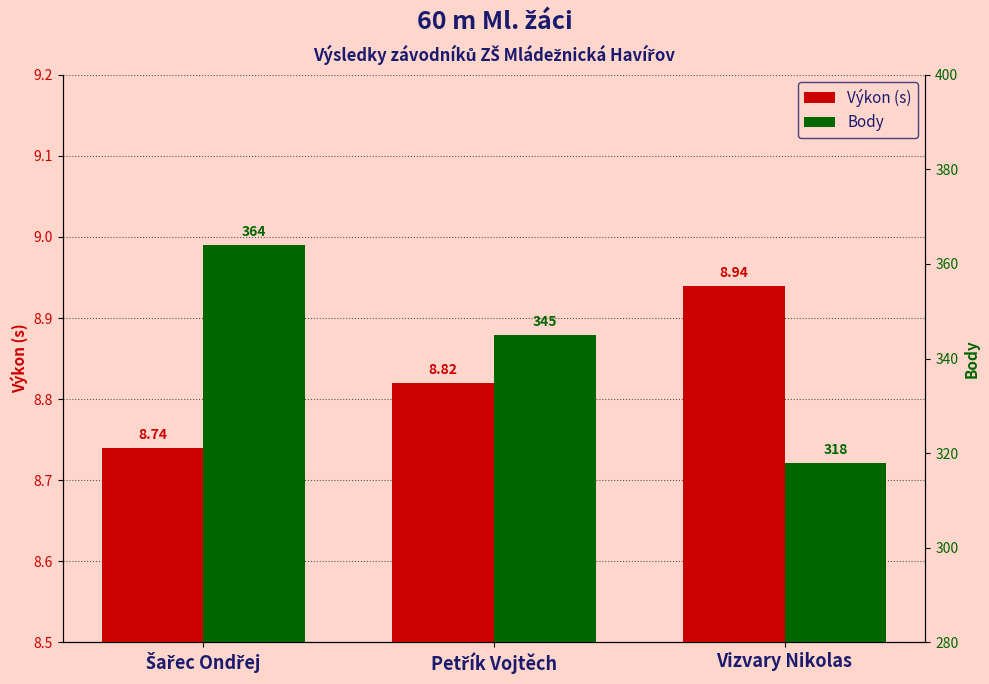

What is the average value of the Body series?

342.3